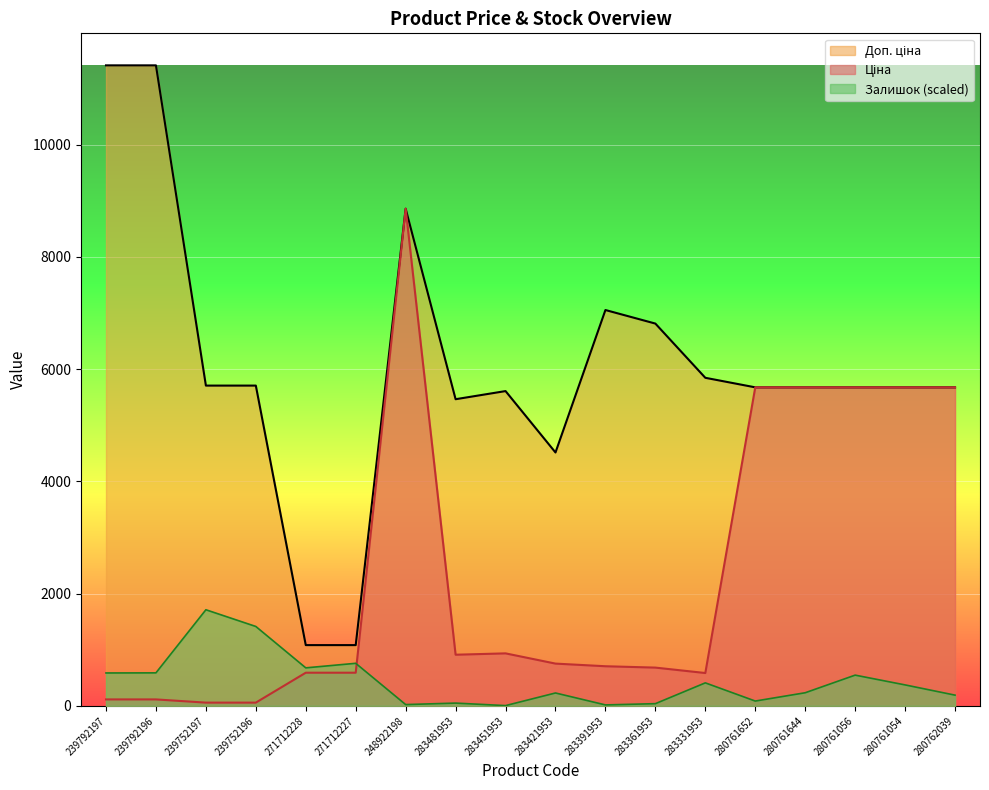

What is the maximum value for Залишок (scaled)?

1711.5